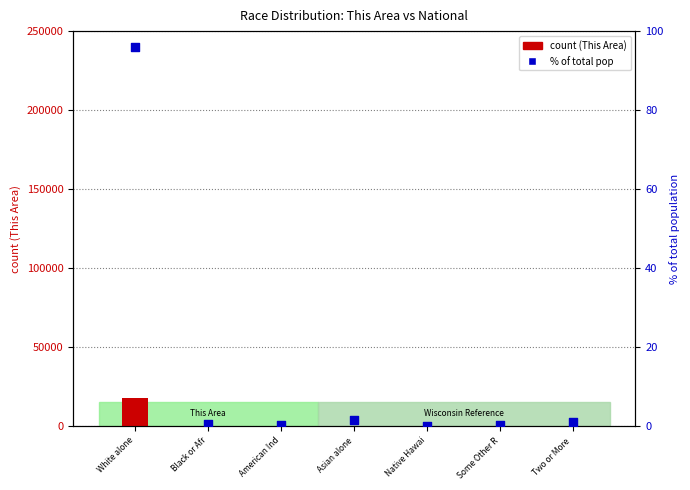

What is the total value across all series at Black or Afr?

117.6